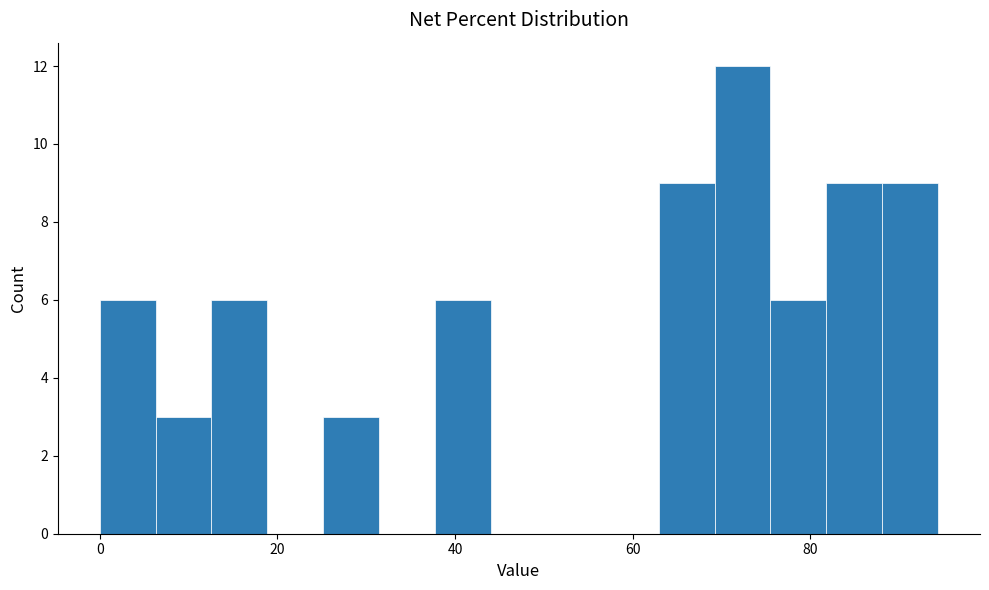

Around what value on the x-axis is the tallest bar? Give the approximate position of its centre, as read against the axis.

72